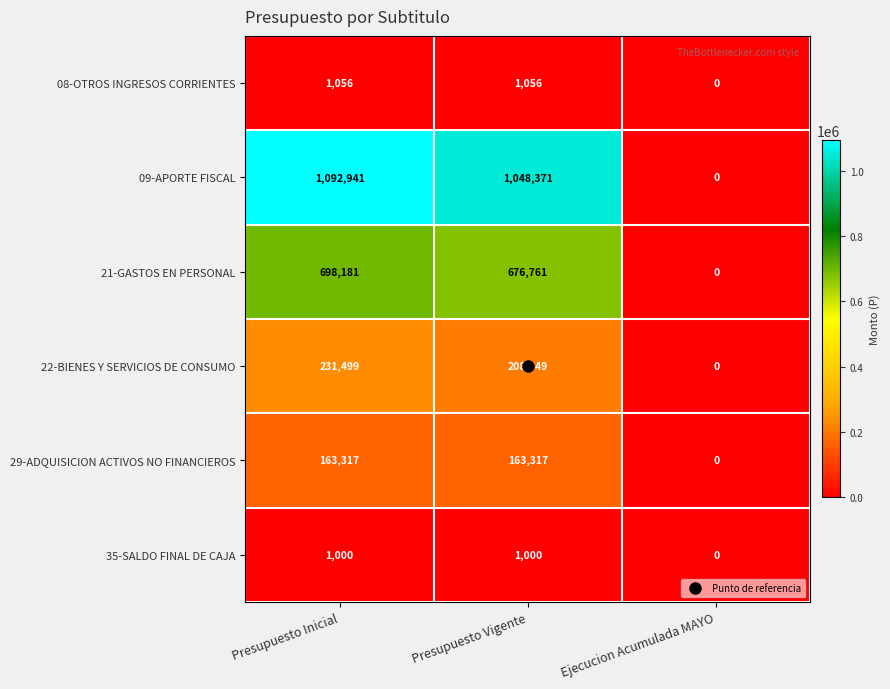

List the series in order of their peak value, lowest first.

35-SALDO FINAL DE CAJA, 08-OTROS INGRESOS CORRIENTES, 29-ADQUISICION ACTIVOS NO FINANCIEROS, 22-BIENES Y SERVICIOS DE CONSUMO, 21-GASTOS EN PERSONAL, 09-APORTE FISCAL